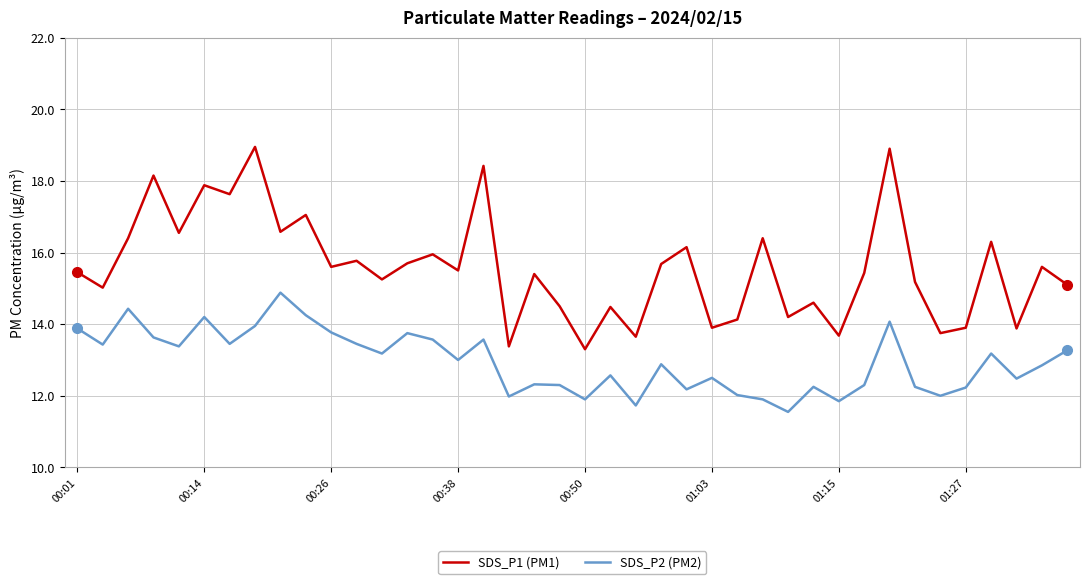

What are all the series names shown in the legend?

SDS_P1 (PM1), SDS_P2 (PM2)